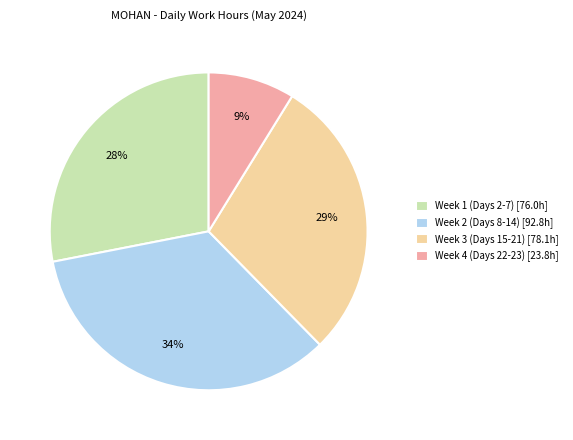

Count the number of slices in the pie.

4